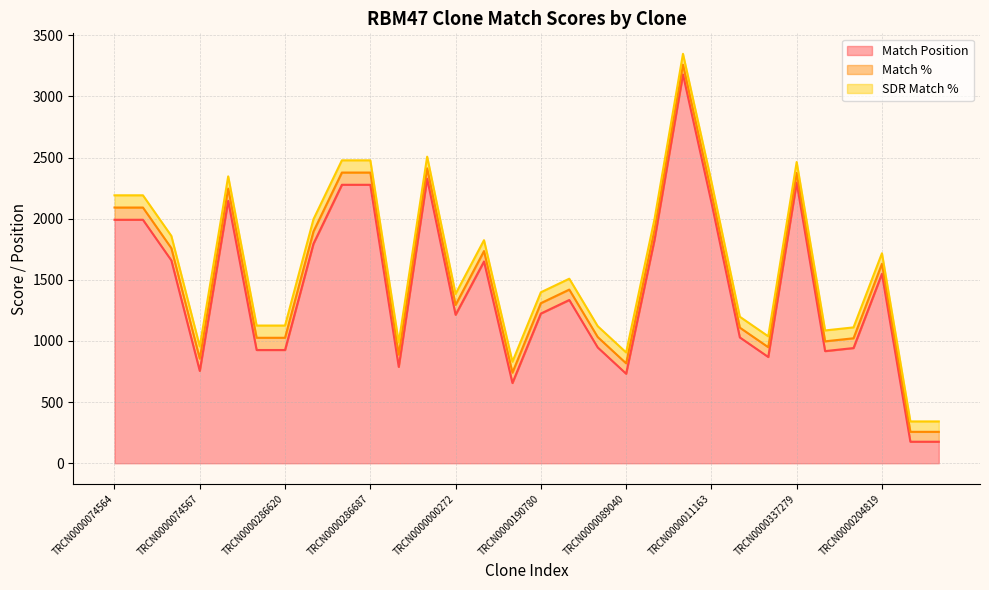

True or false: SDR Match % has more than 0 interior local peaks.

False